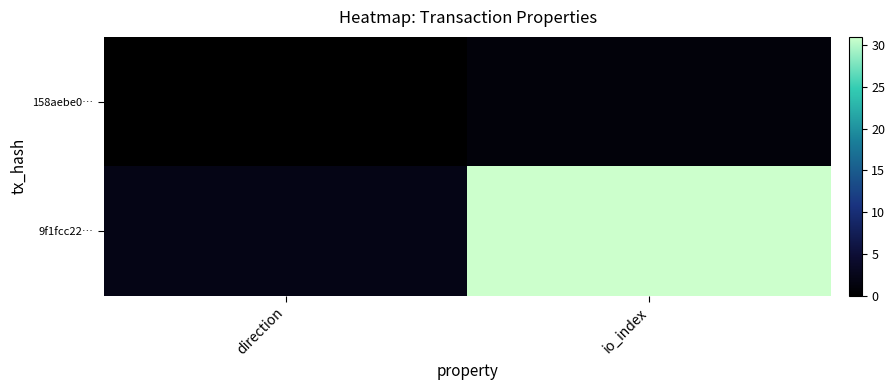

Reading left to right, what are all the values shown in this chart?

158aebe0…: direction=0	io_index=1
9f1fcc22…: direction=2	io_index=31